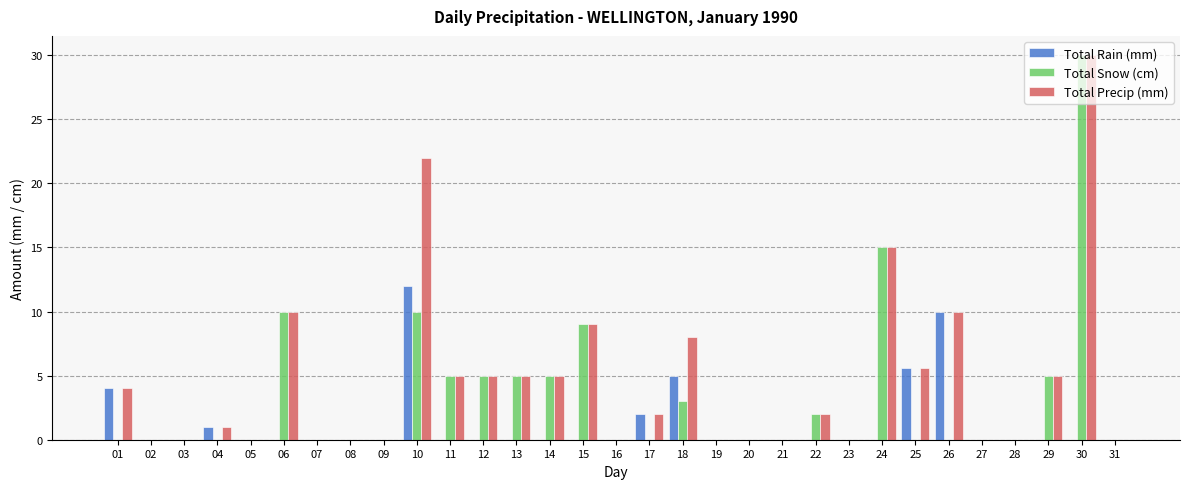

How many groups of bars are there?

31